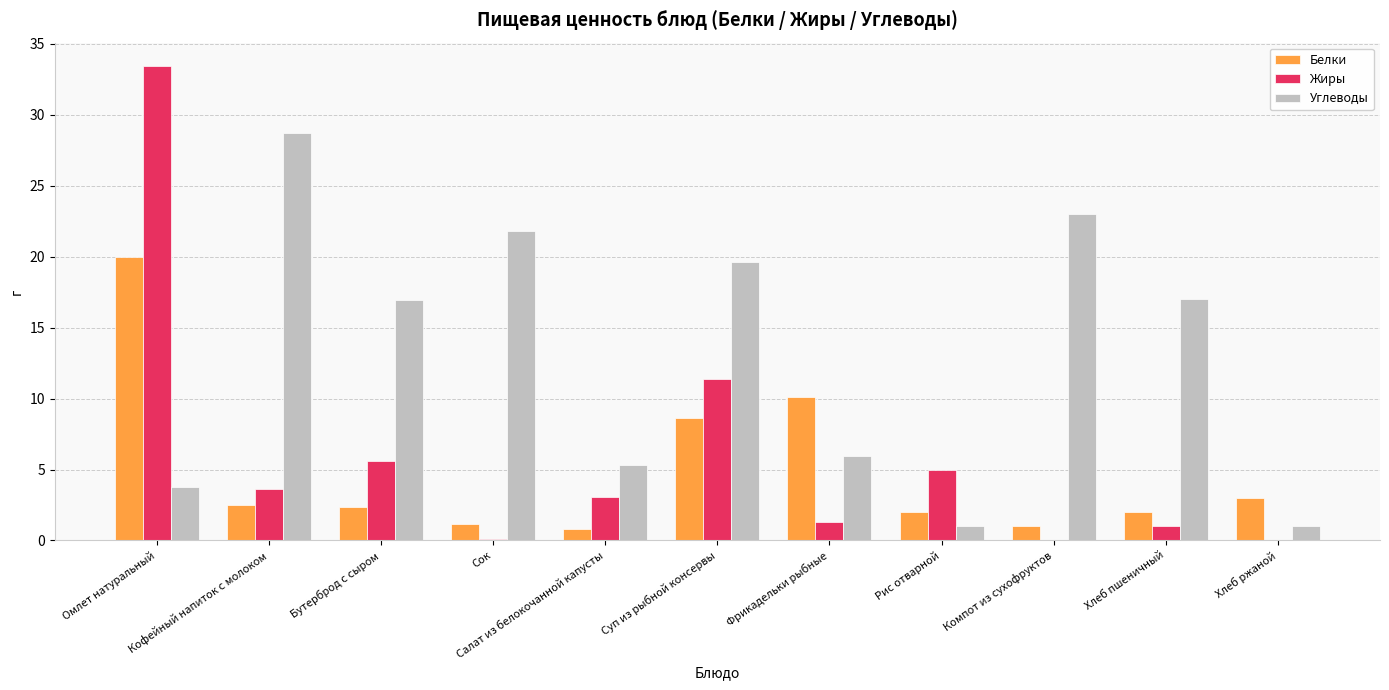

What is the highest value of the Жиры series?

33.4